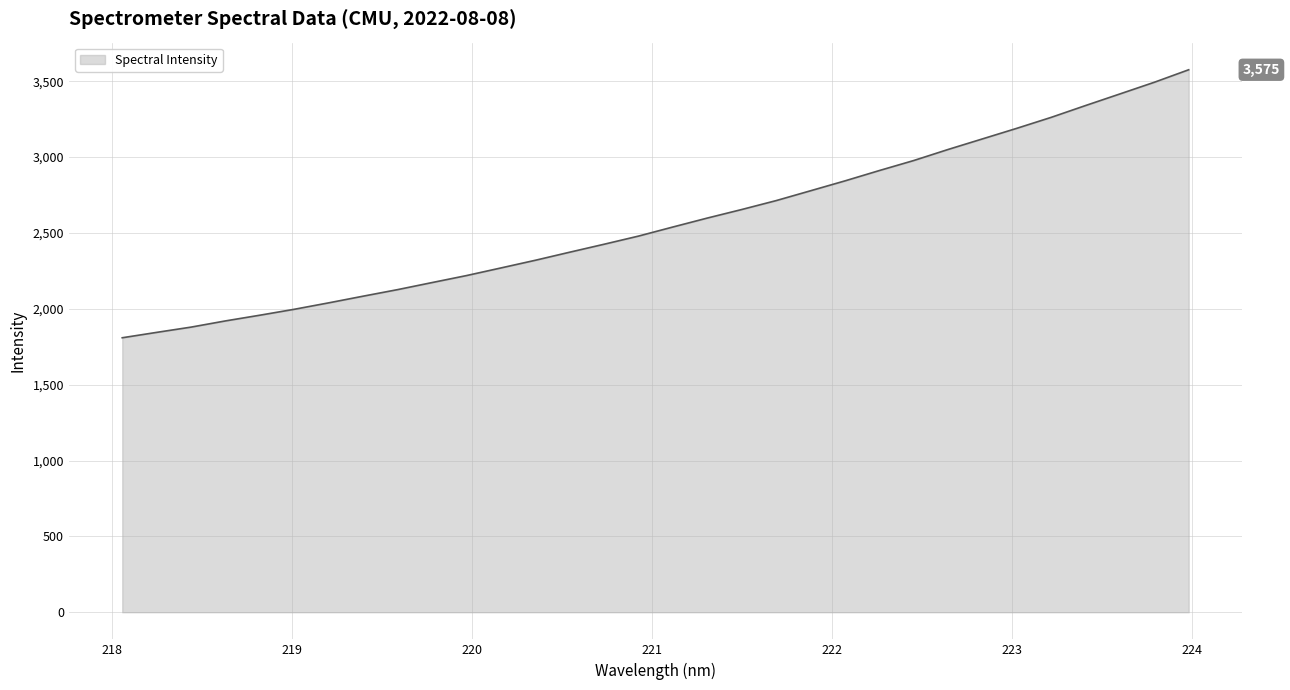

True or false: the data has more than 0 interior local peaks.

False